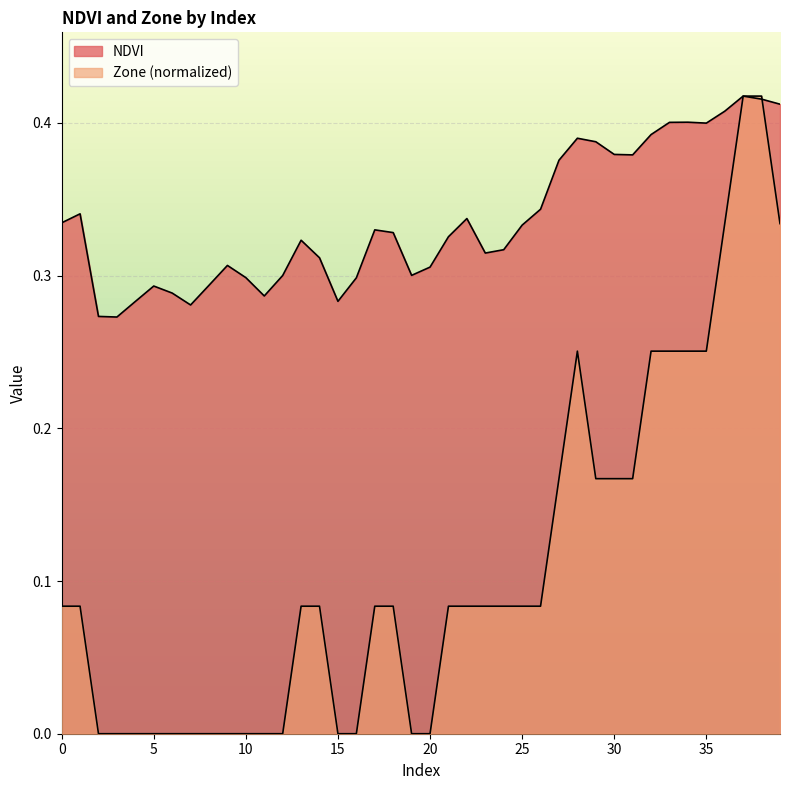

What is the sum of all Zone values?

4.4